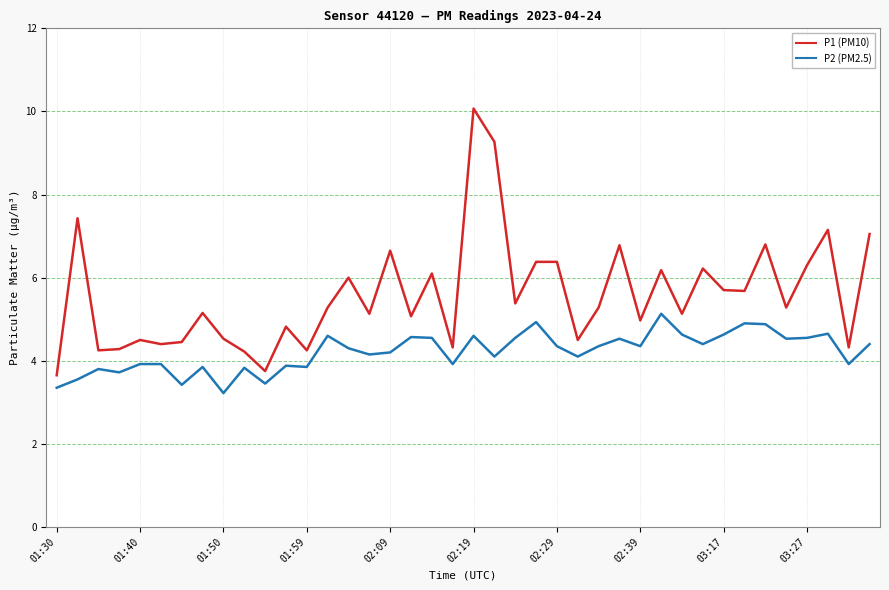

True or false: P2 (PM2.5) and P1 (PM10) cross at least once.

False